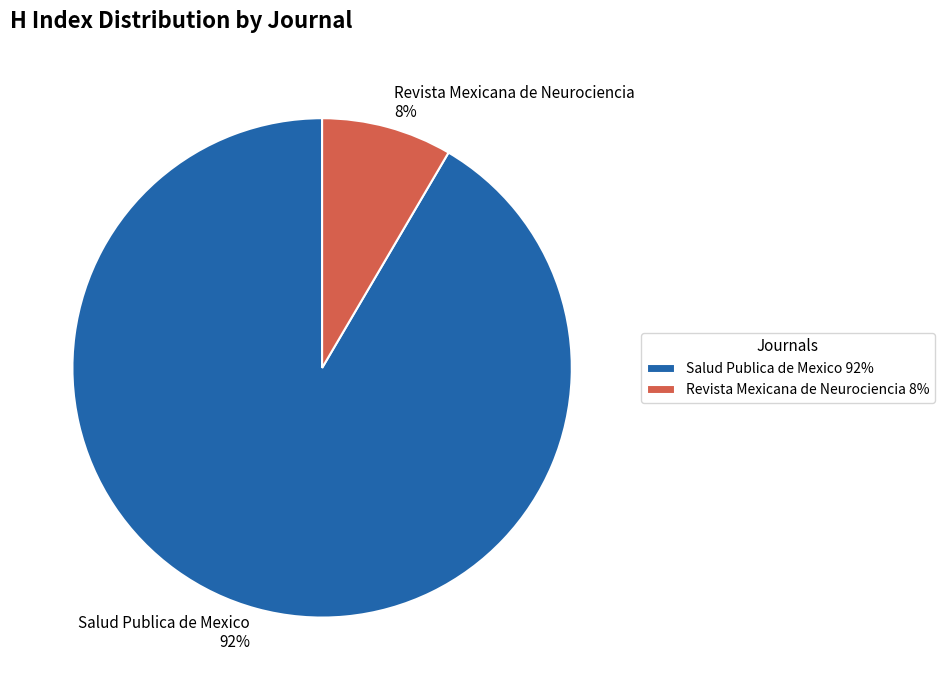

The Revista Mexicana de Neurociencia slice represents 2% of the pie. True or false?

False